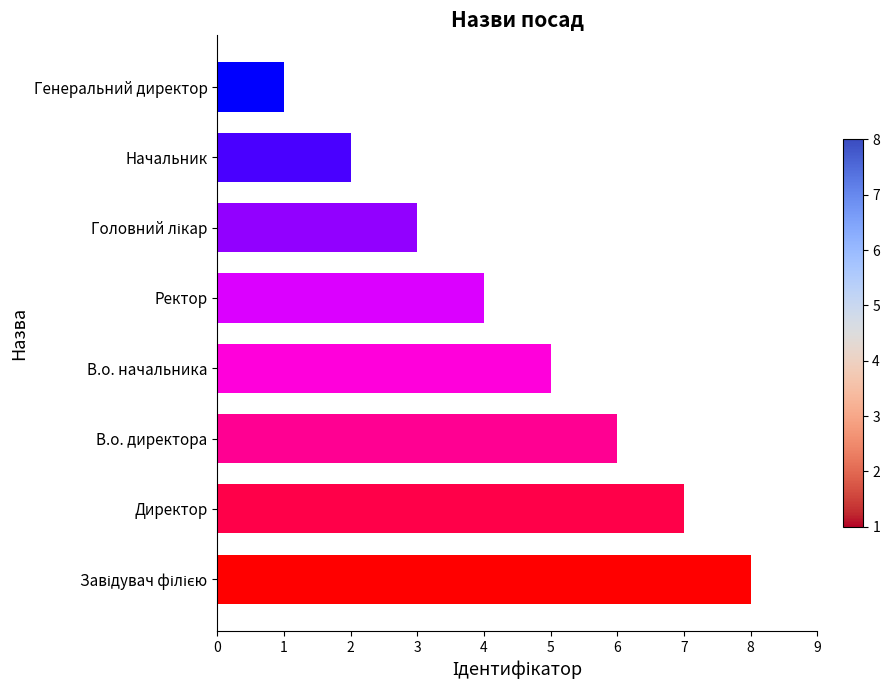

What is the change in value from В.о. директора to Начальник?

-4